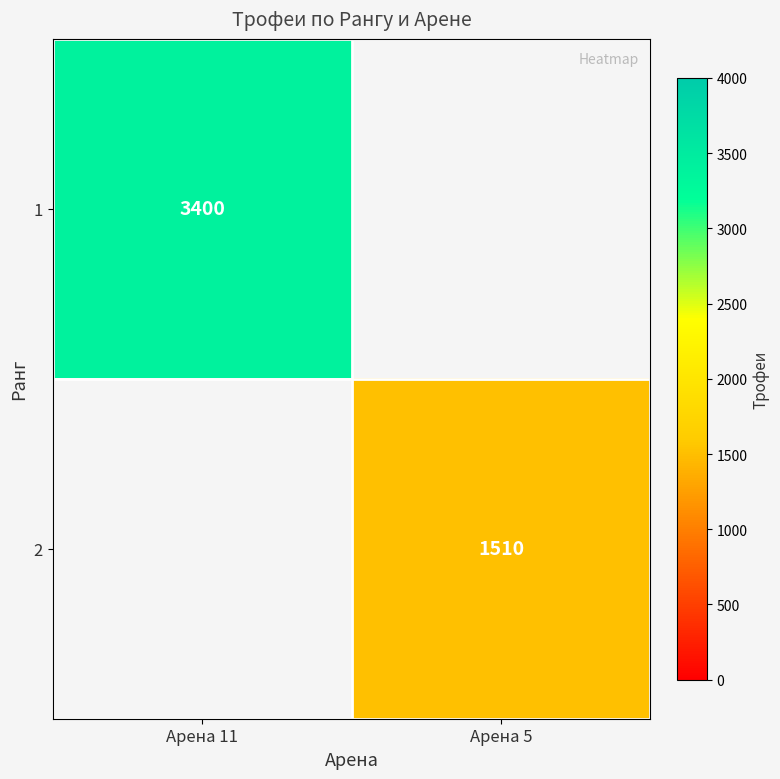

True or false: 1 has a value of 3400 at Арена 11.

True